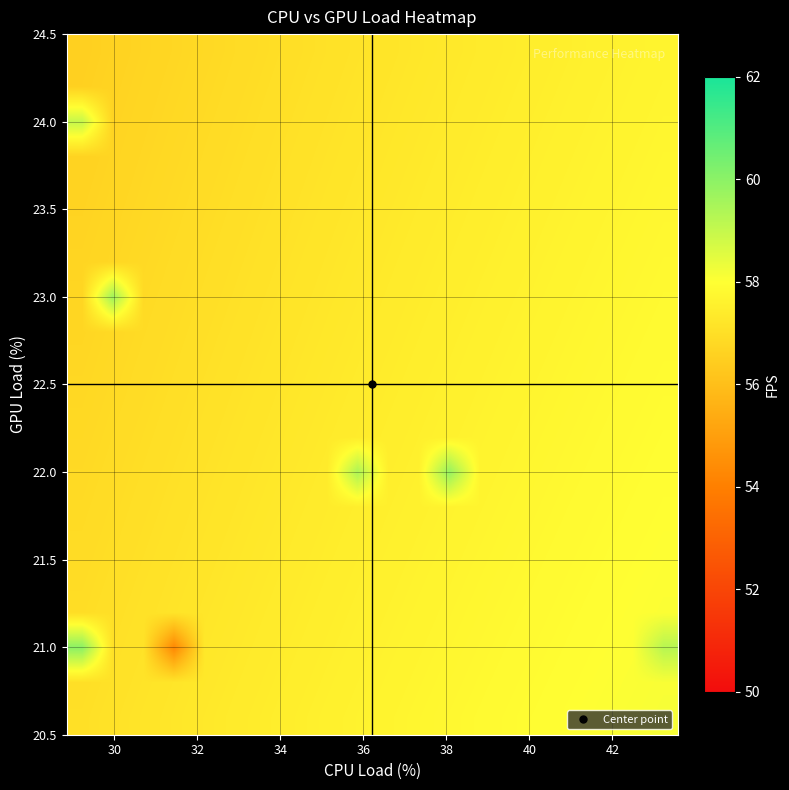

What is the minimum value shown in the chart?

54.3